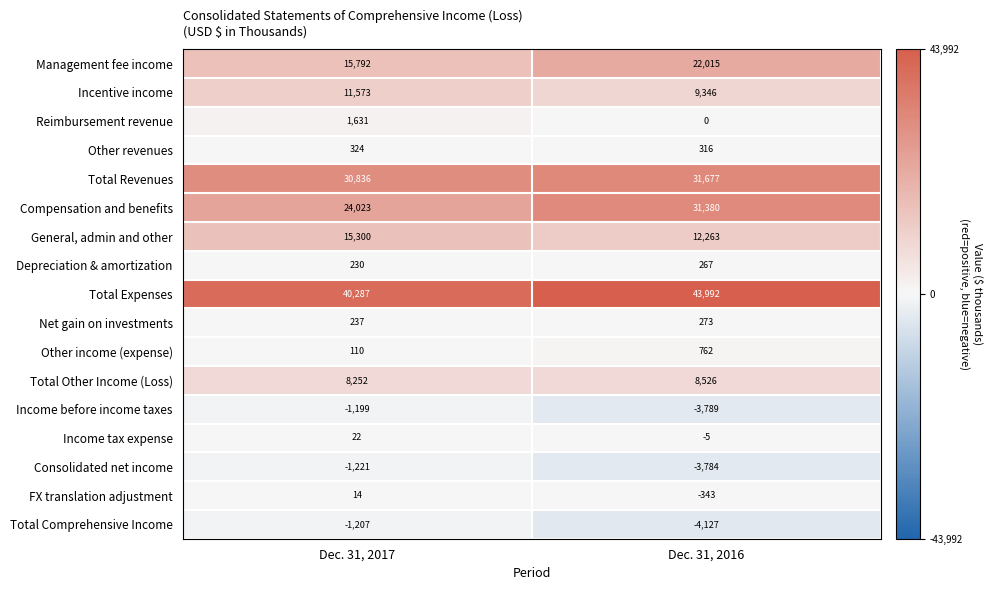

What is the sum of all Total Comprehensive Income values?

-5334